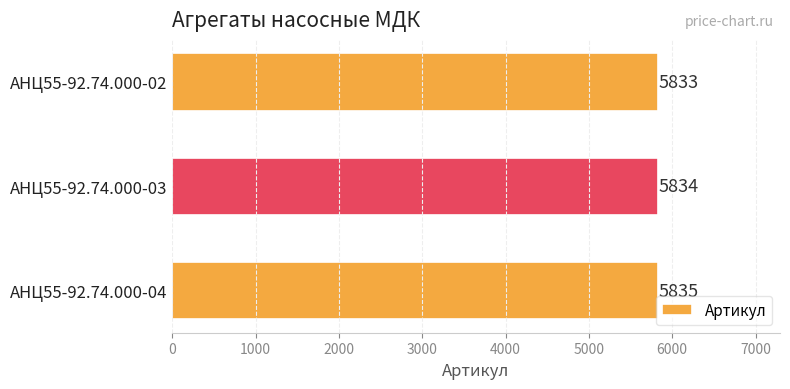

How many bars are there in total?

3